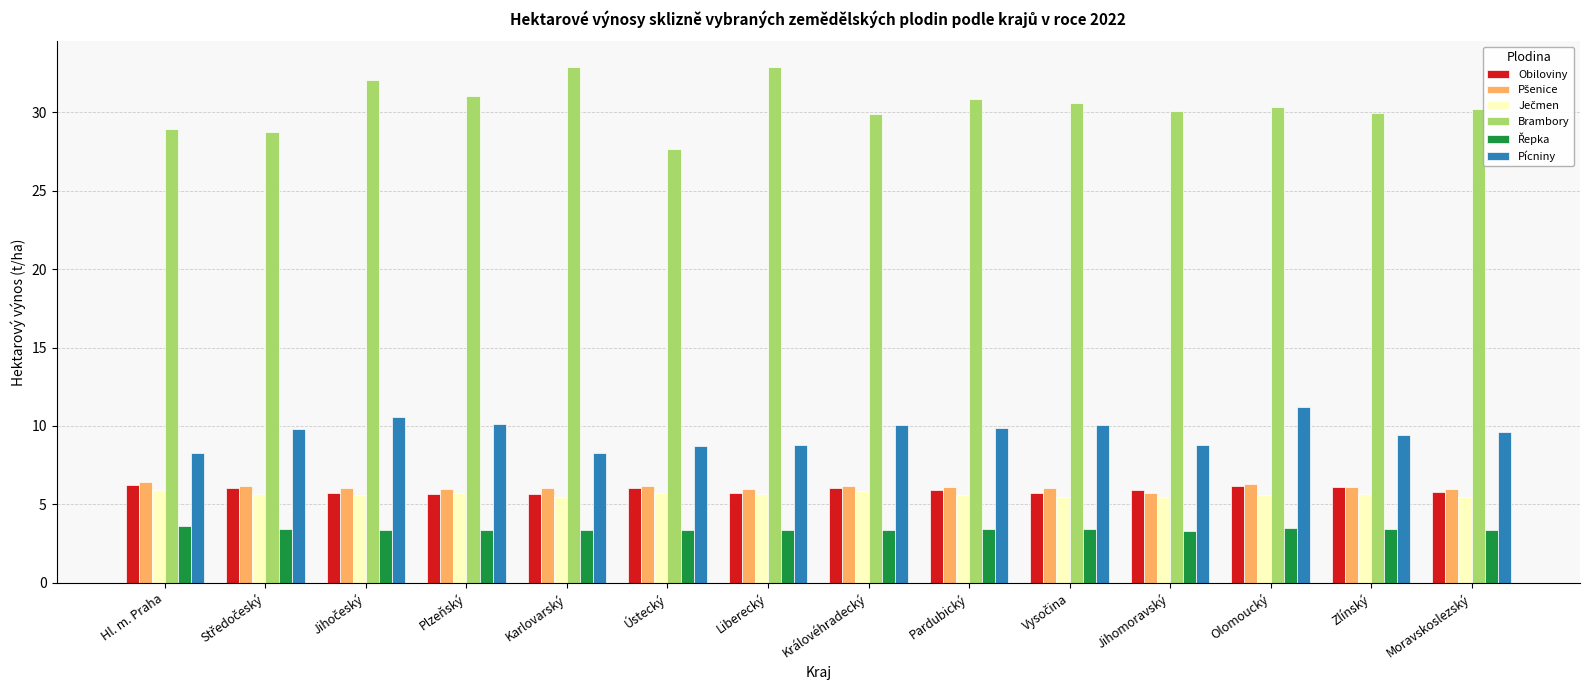

Are the bars horizontal?

No